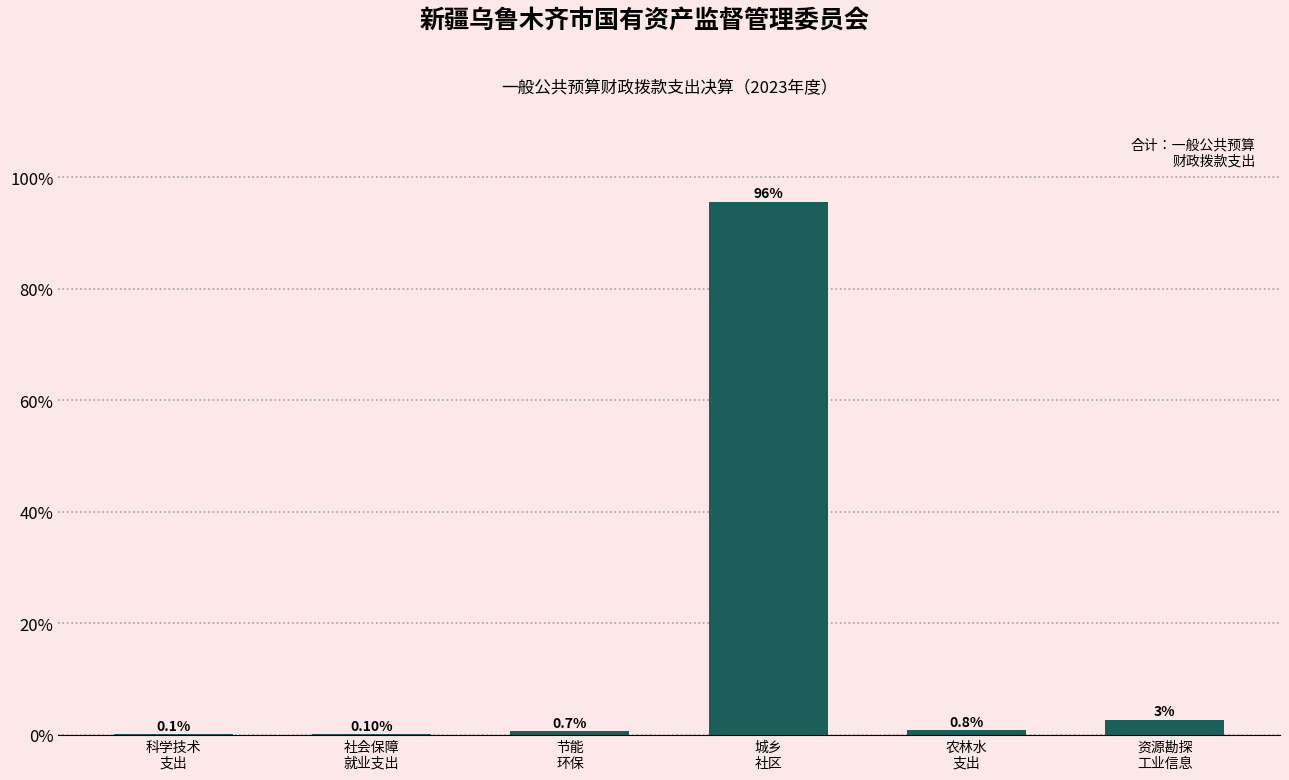

What is the sum of all values?

100.0